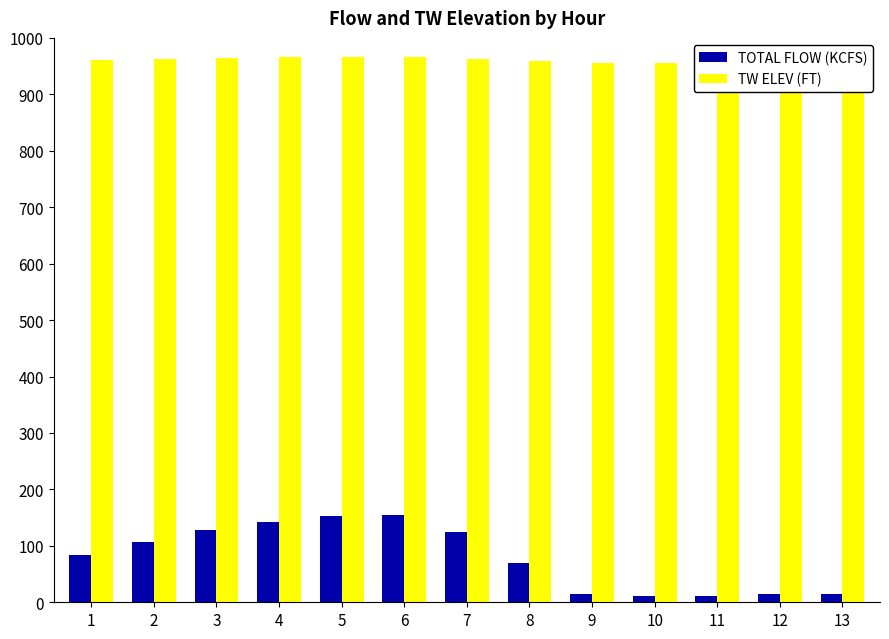

List the series in order of their overall mean, lowest first.

TOTAL FLOW (KCFS), TW ELEV (FT)